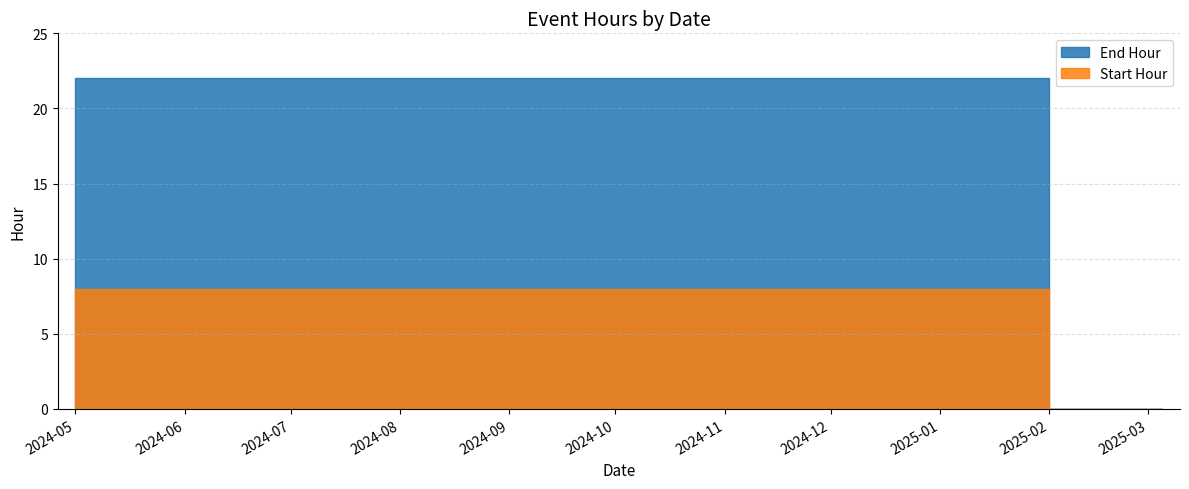

What is the greatest value displayed?

22